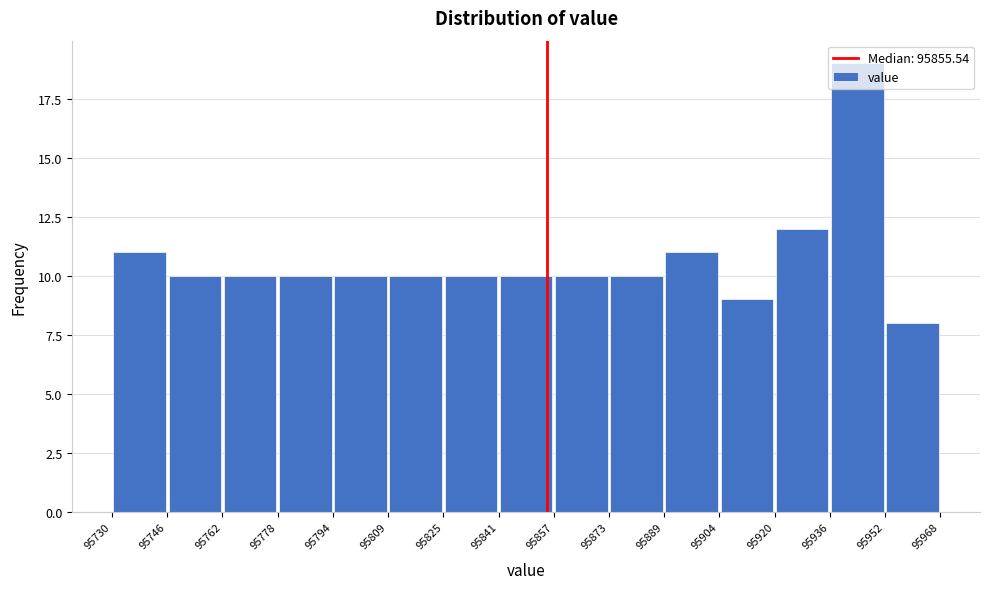

Reading left to right, transcribe this chart: for each bar, give the range it covers on the x-axis and its height. The values are not printed on the chart, so give them approximately, as read against the axis.

95730 to 95746: 11
95746 to 95762: 10
95762 to 95778: 10
95778 to 95794: 10
95794 to 95809: 10
95809 to 95825: 10
95825 to 95841: 10
95841 to 95857: 10
95857 to 95873: 10
95873 to 95889: 10
95889 to 95904: 11
95904 to 95920: 9
95920 to 95936: 12
95936 to 95952: 19
95952 to 95968: 8